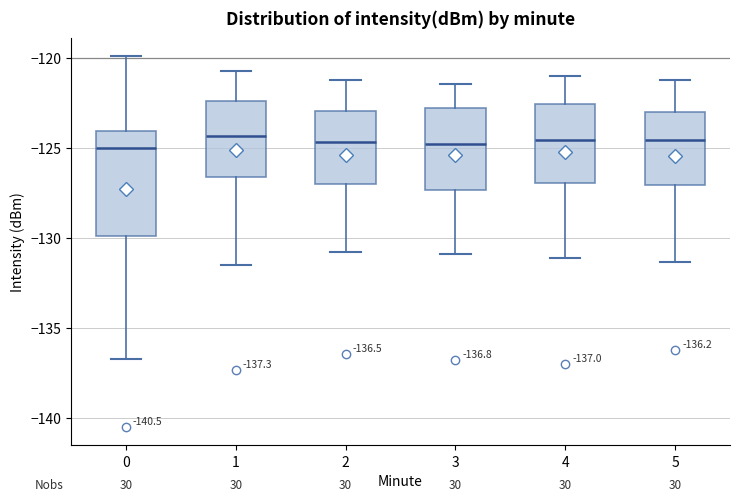

Comparing the boxes themselves (not the whiskers), which one is the tallest?

0